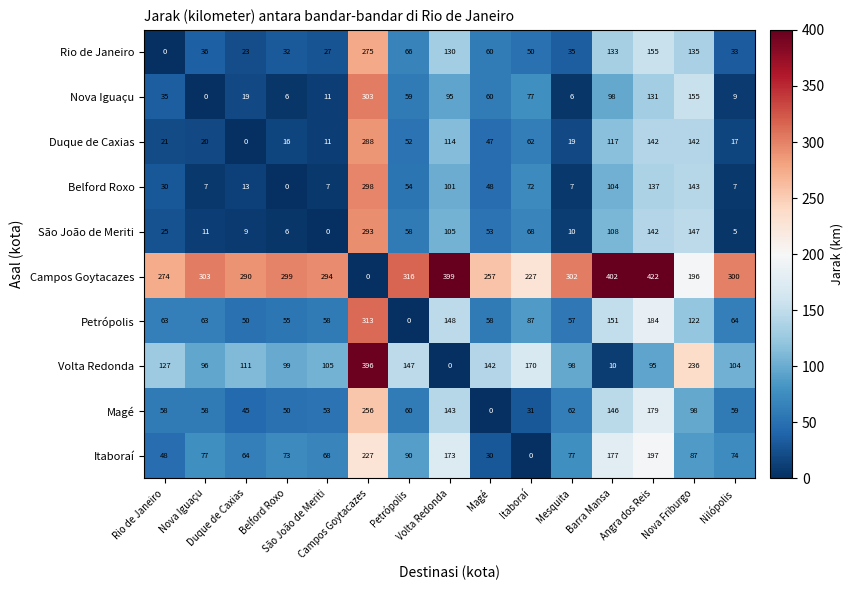

What is the greatest value displayed?

422